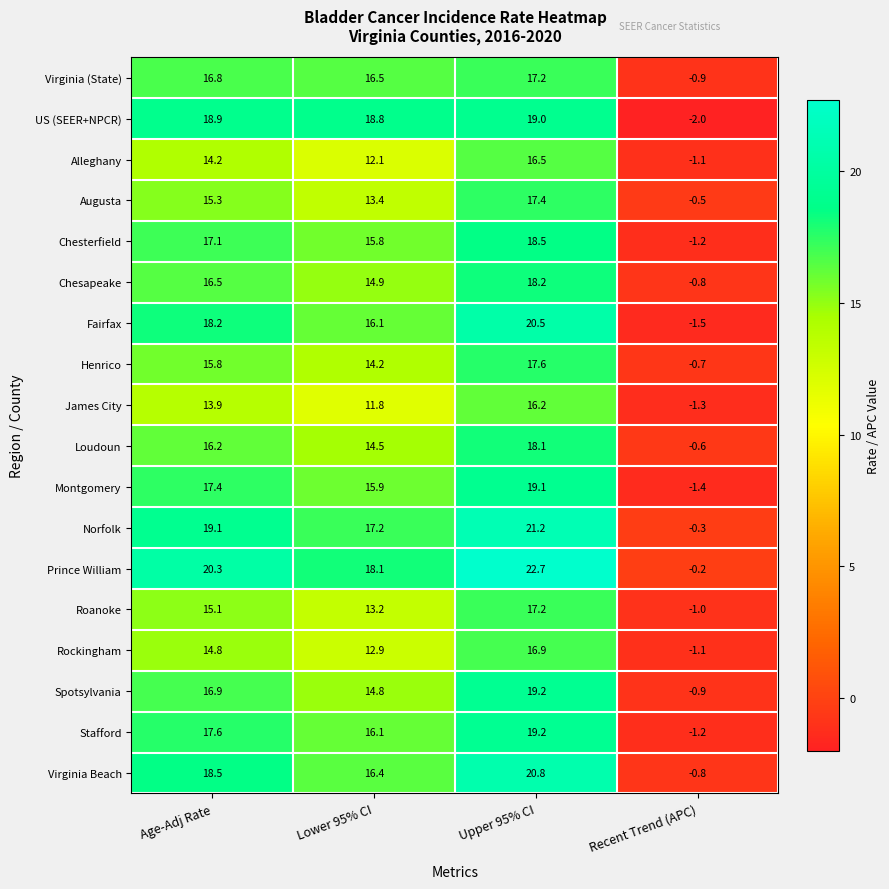

Which series has the largest range (max minus min)?

Prince William